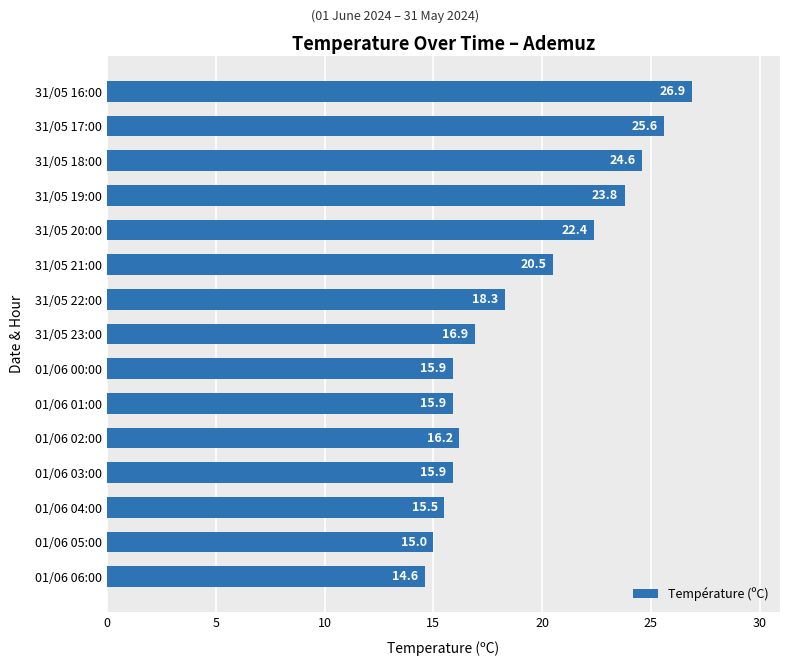

What is the sum of all values?

288.0